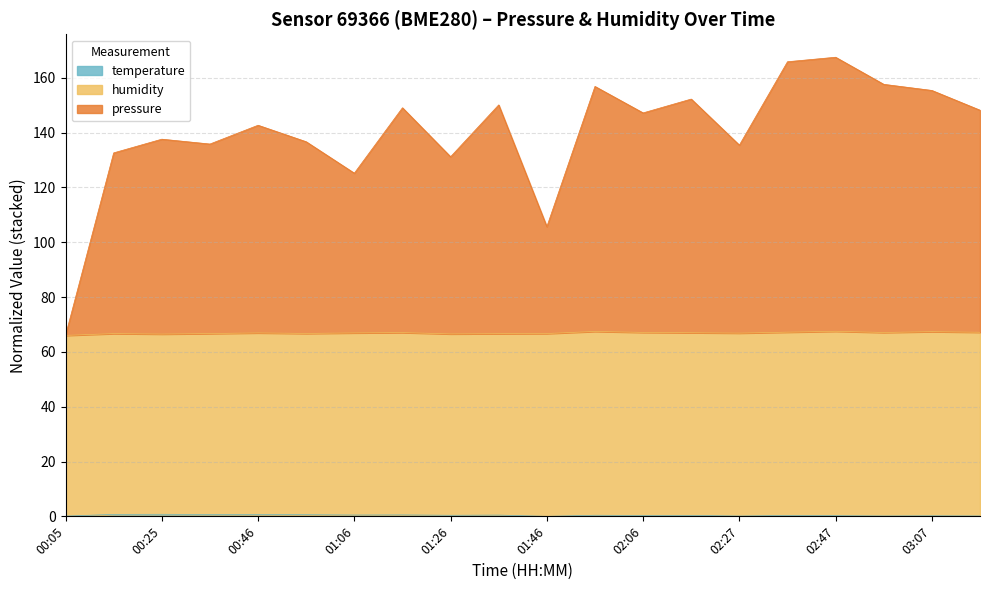

Does the chart have visible grid lines?

Yes